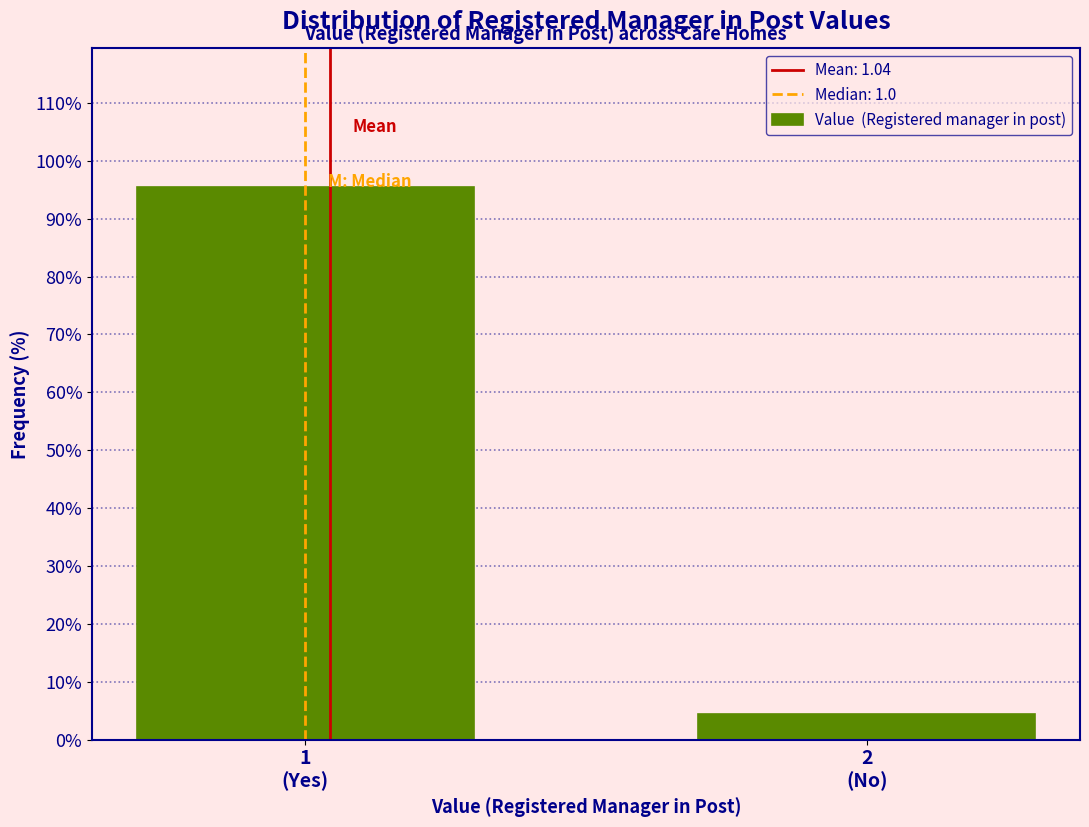

Reading right to left, transcribe all the data shown in this chart.

4.5	95.5